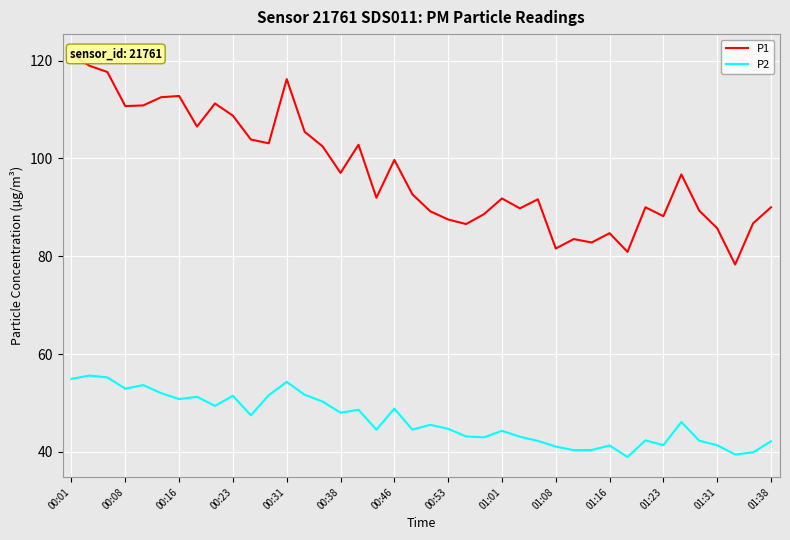

Rank the series by their average value, from highest to lowest.

P1, P2